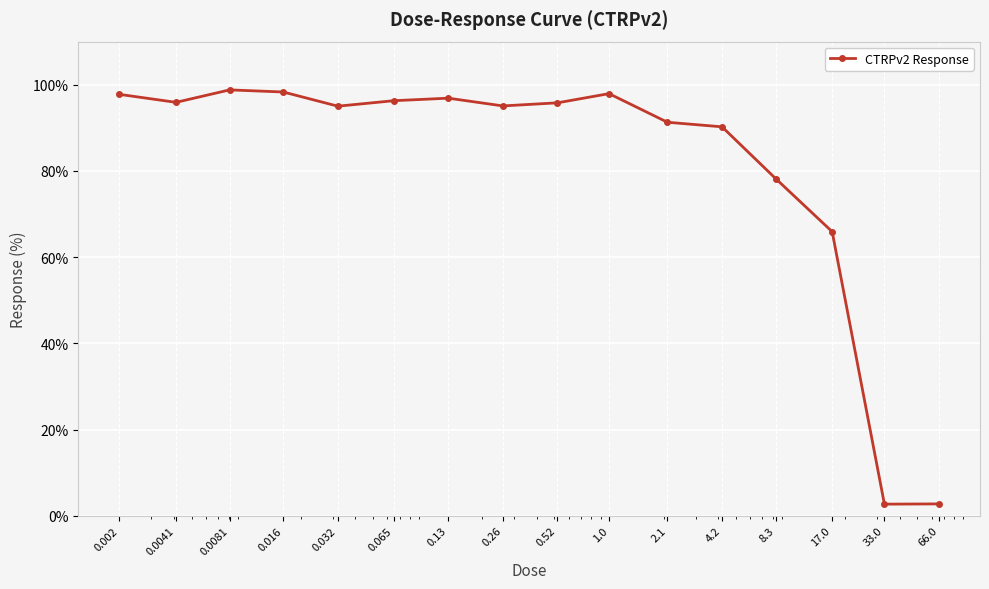

True or false: there are more than 1 points higher than both neighbors.

True